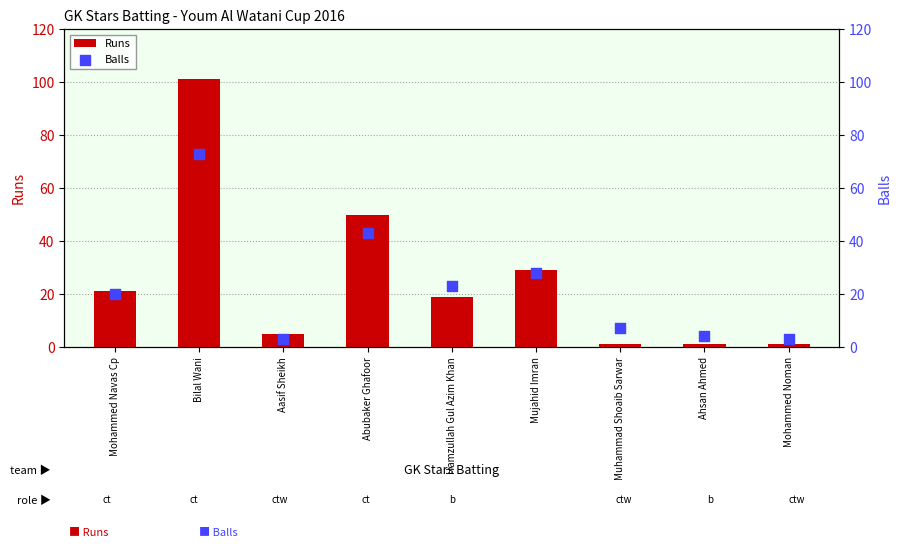

What are all the series names shown in the legend?

Runs, Balls